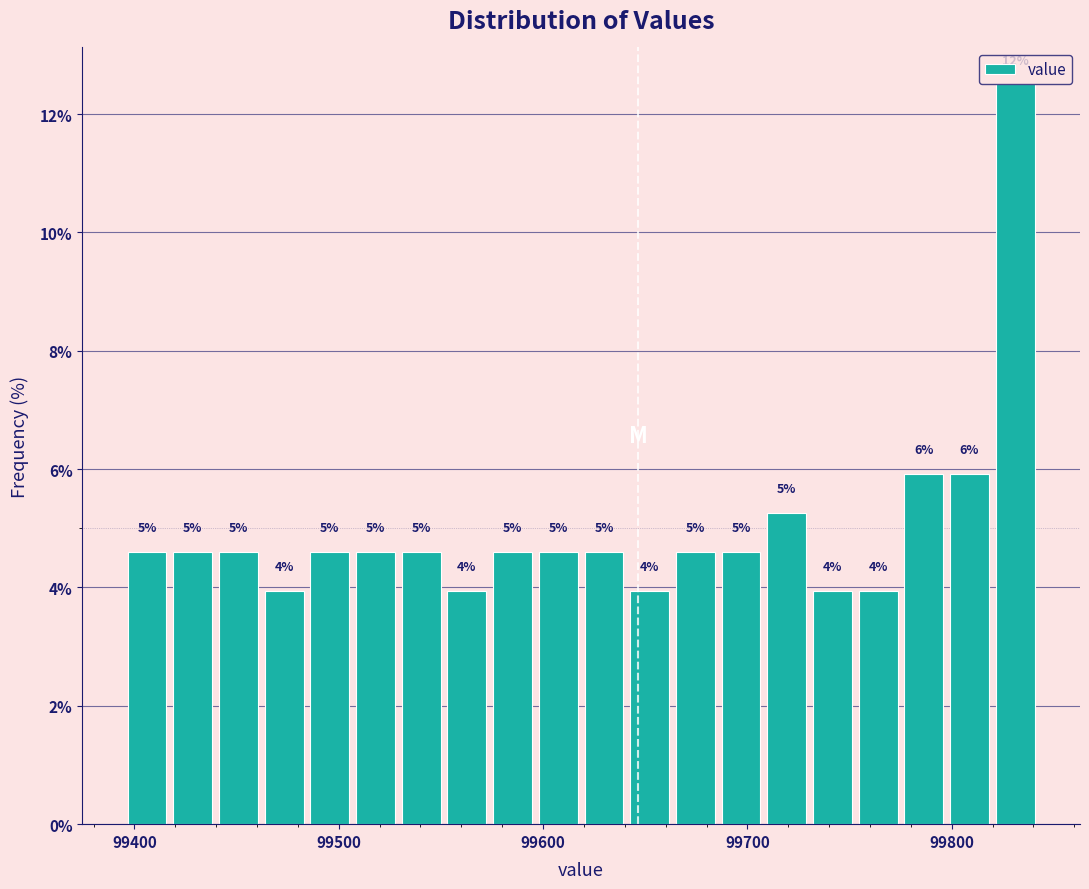

Read against the x-axis, roughly where is the centre of the tallest bar?

99830